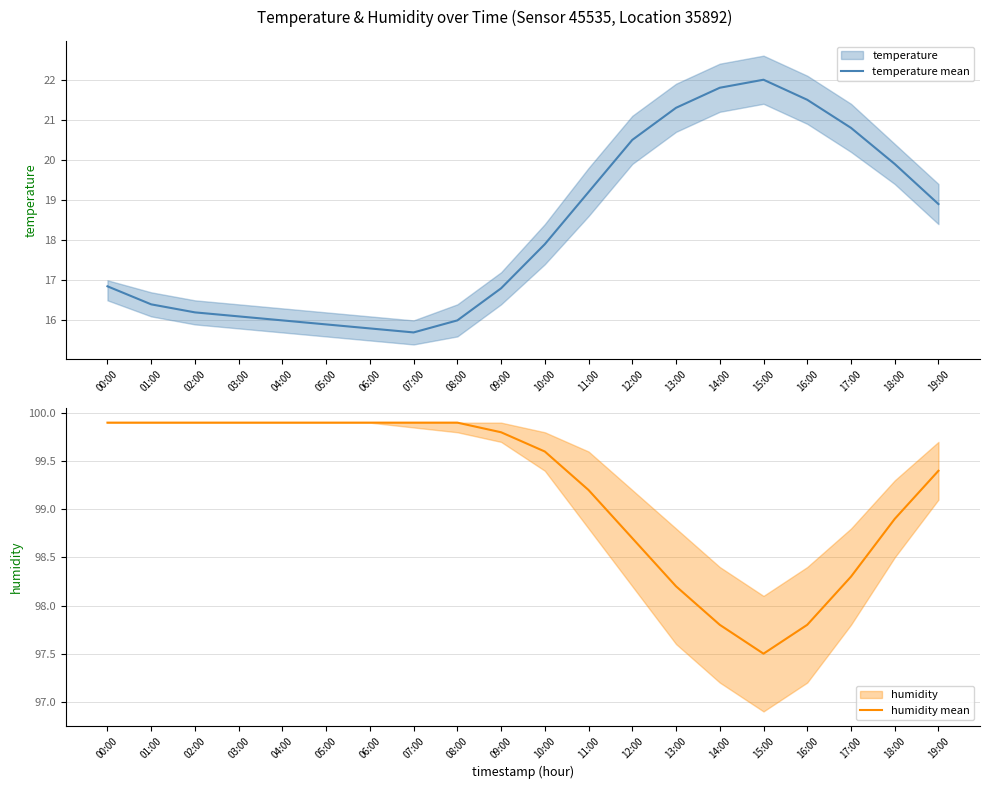

How many interior local valleys does the humidity mean series have?

1